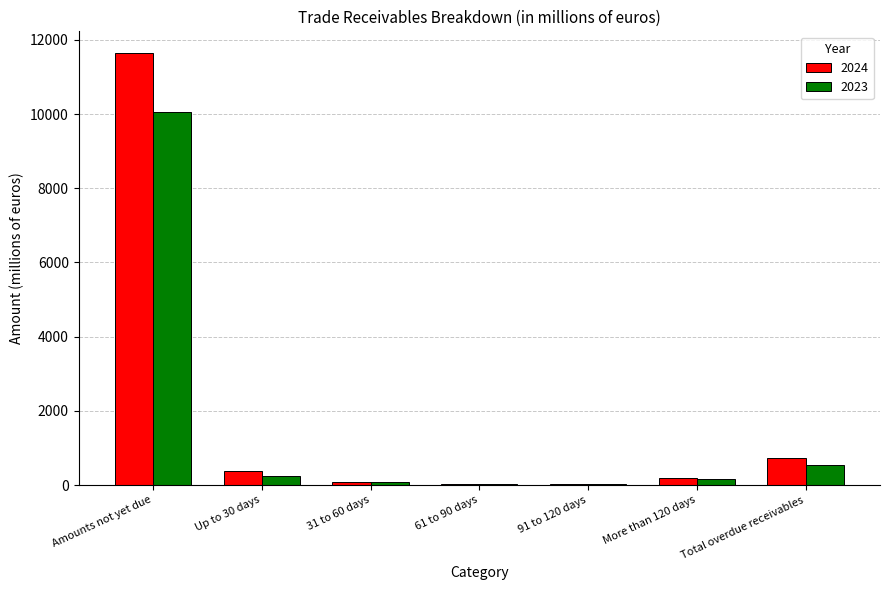

The 2023 series shows 10054 at Amounts not yet due. True or false?

True